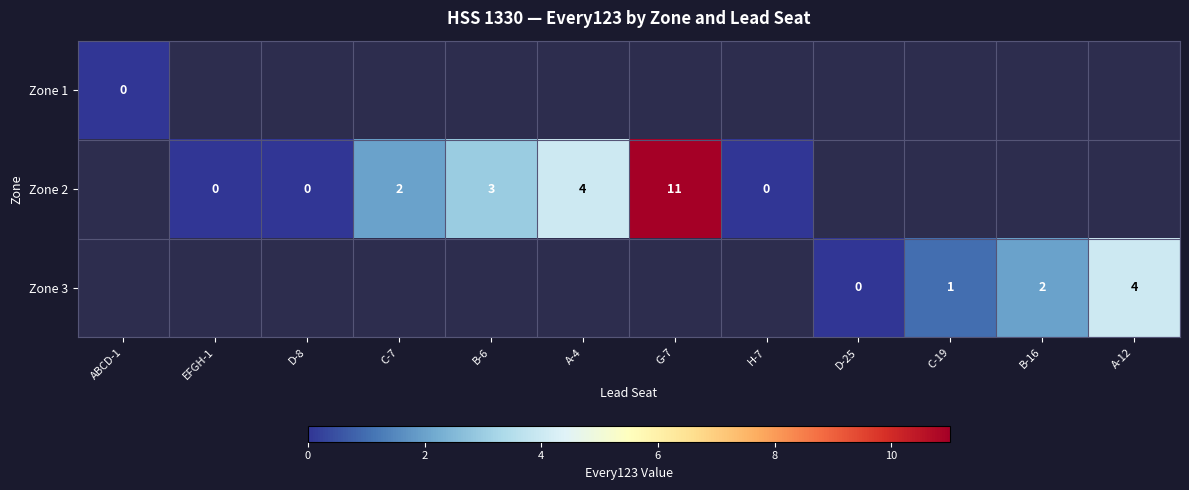

The Zone 3 series shows 4 at A-12. True or false?

True